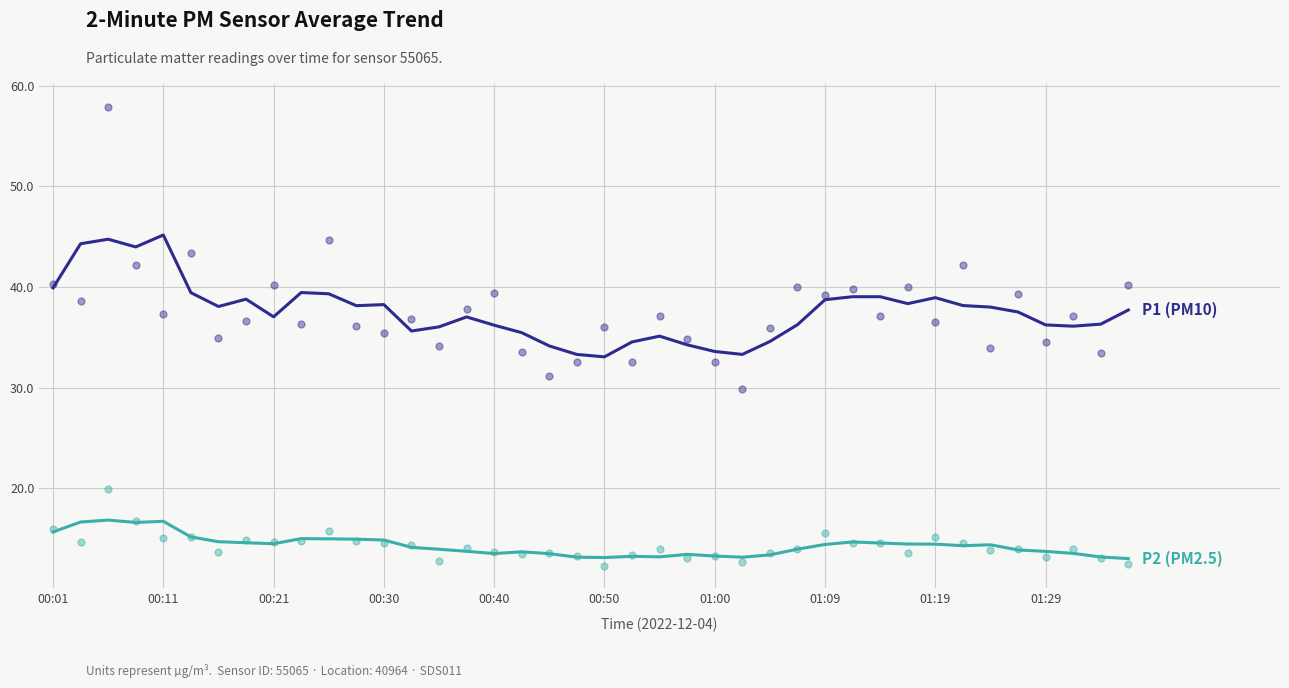

What are all the series names shown in the legend?

P1 (PM10), P2 (PM2.5)